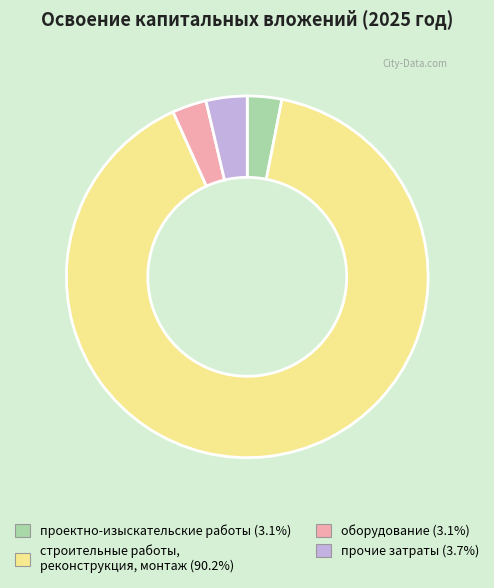

Do проектно-изыскательские работы and оборудование together represent more than half of the pie?

No